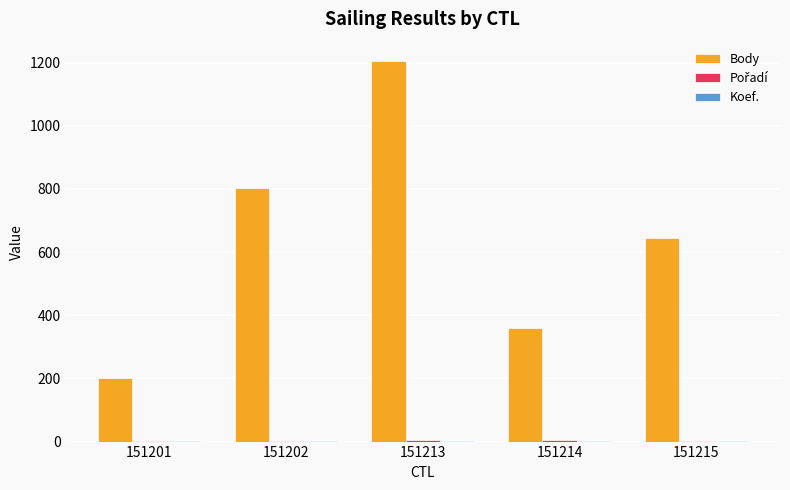

Where is Body nearest to the value 704?

151215